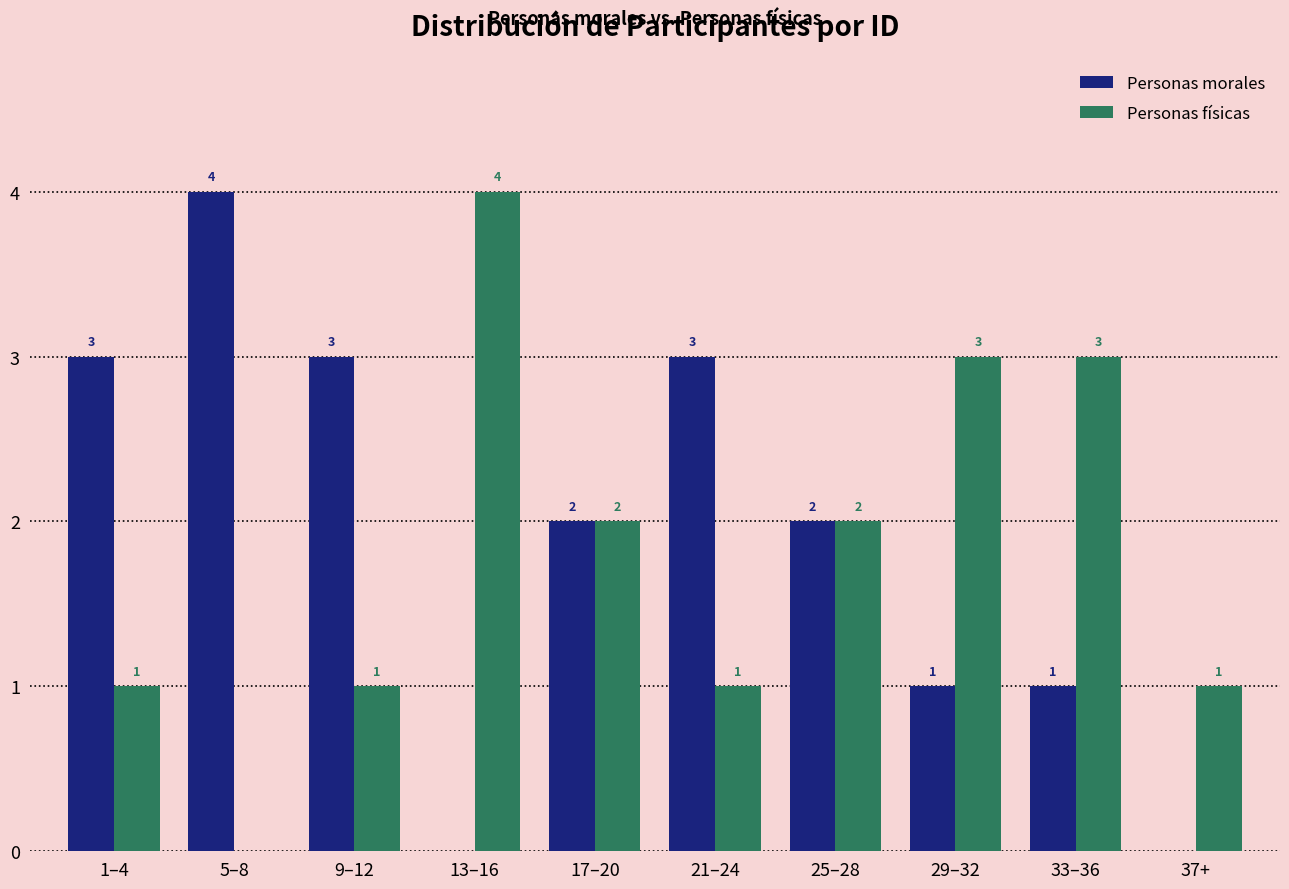

The value of Personas físicas at 29–32 is 5. True or false?

False